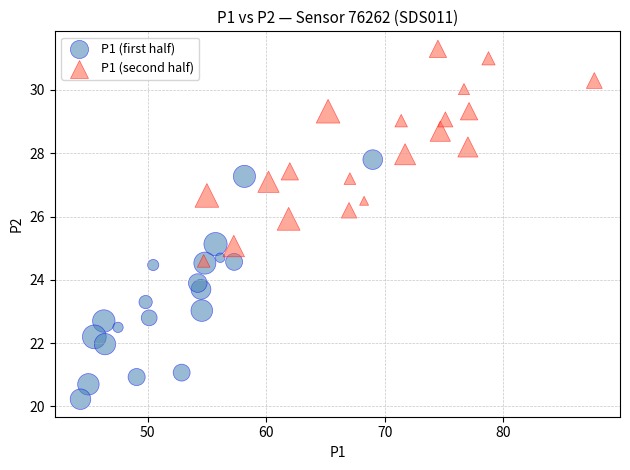

Which series reaches the minimum Y coordinate?

P1 (first half)